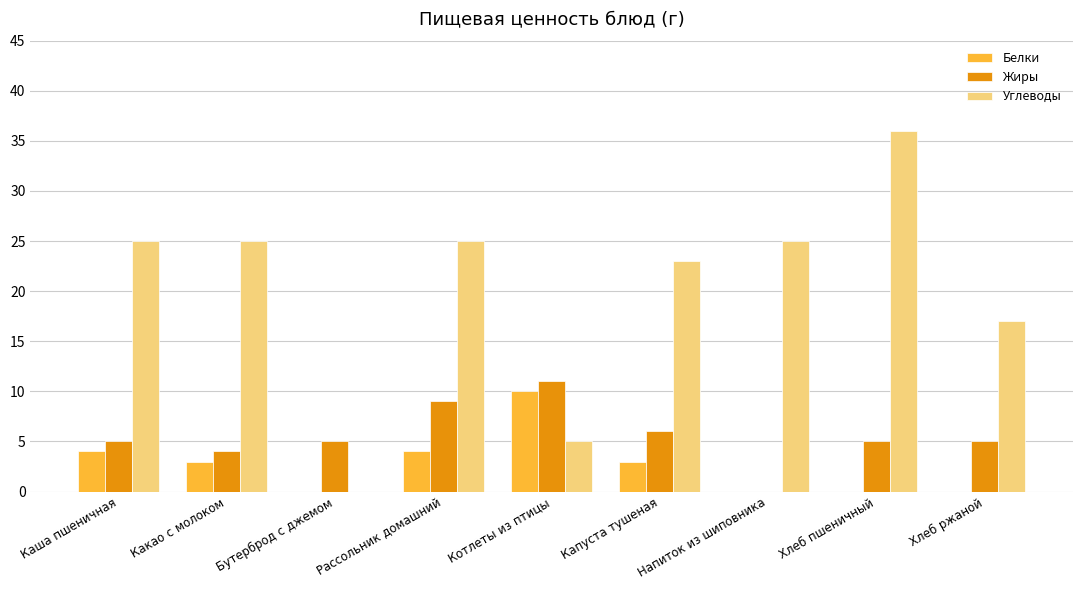

The Углеводы series shows 8 at Котлеты из птицы. True or false?

False